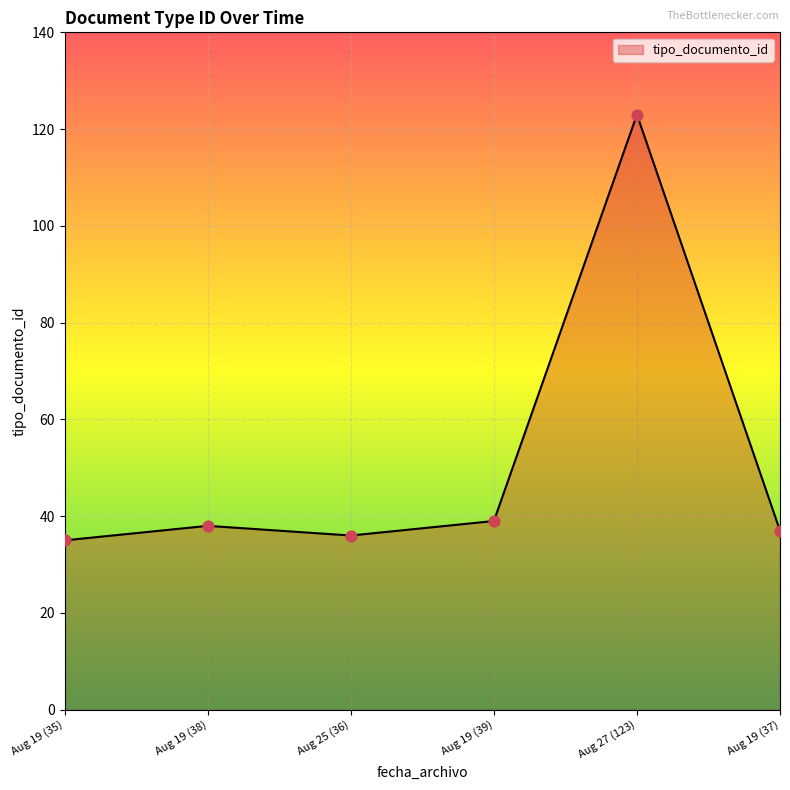

Approximately how many times larger is the value at Aug 25 (36) compared to Aug 27 (123)?

0.3